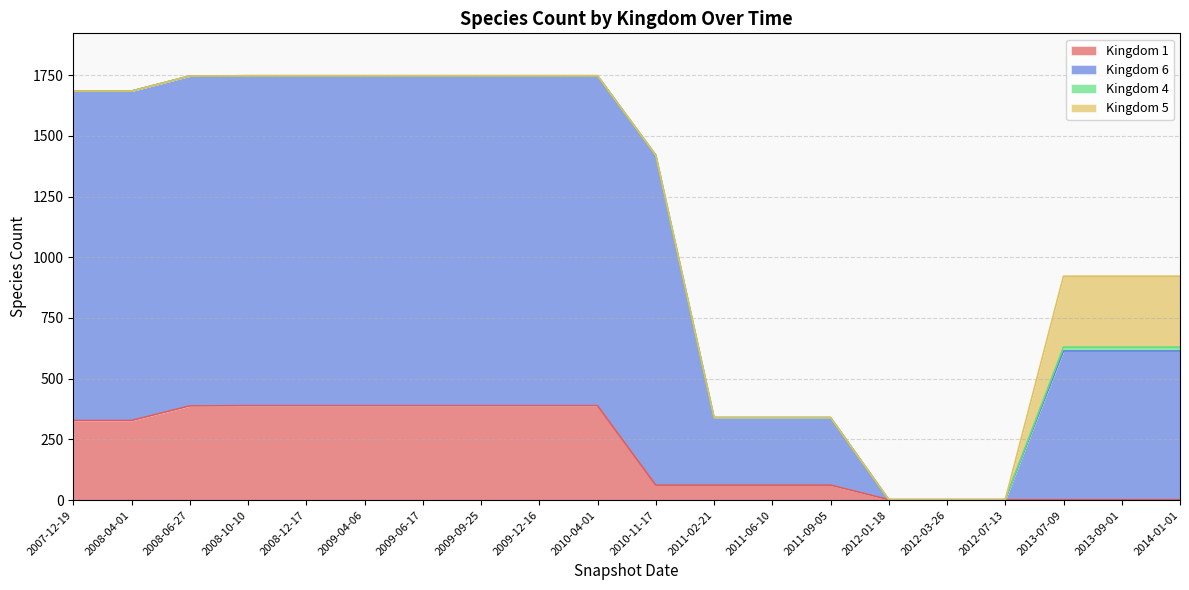

True or false: 6 and 1 cross at least once.

False